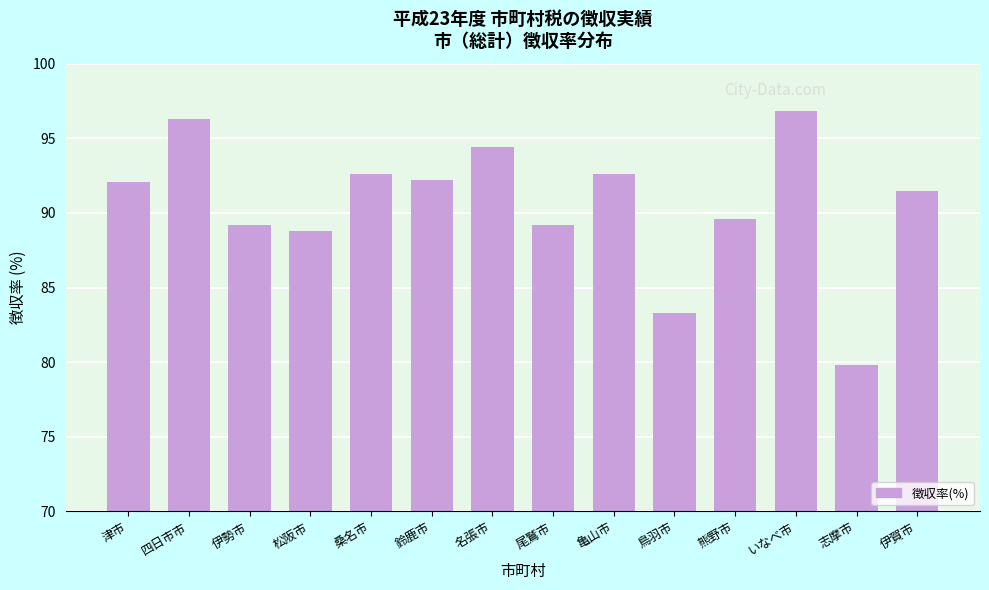

What is the difference between the values at 鳥羽市 and いなべ市?

13.5